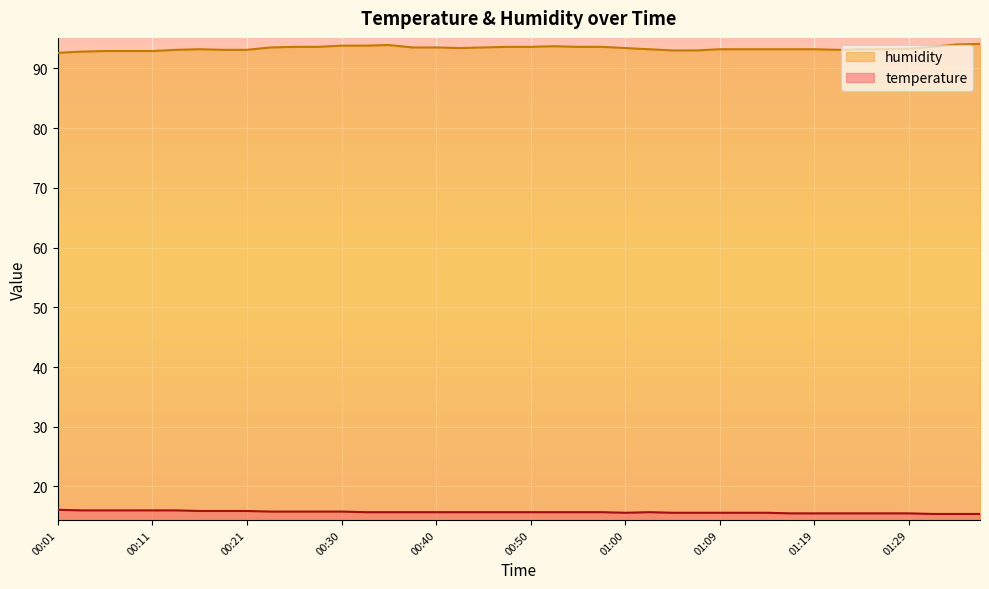

Which label corresponds to the smallest value in the chart?

01:31